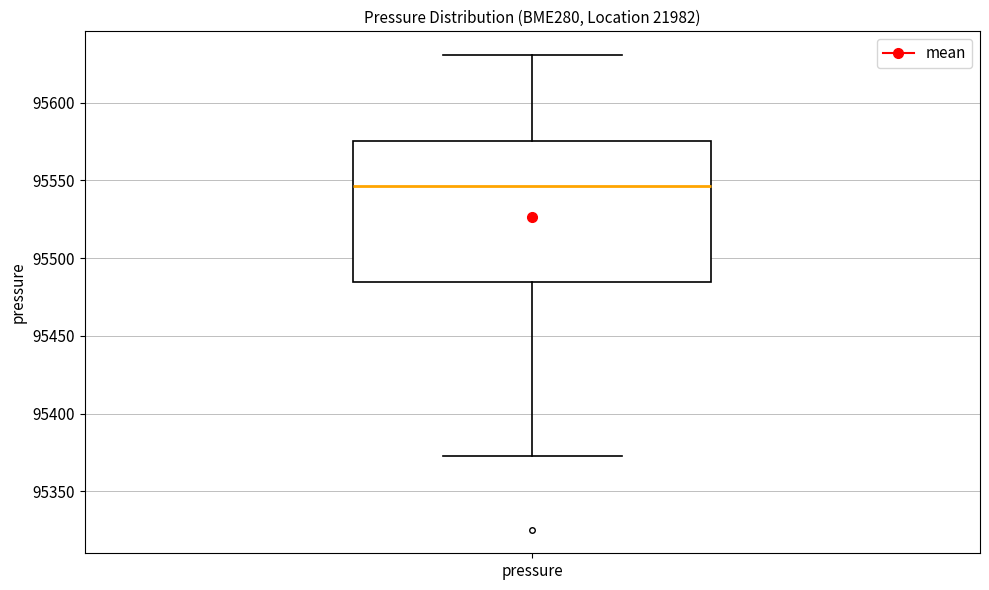

Read this box plot against the y-axis: the position of the median line, the range covered by the box, and the ends of both whiskers. The values are not printed on the chart, so give them approximately, as read against the axis.

median 95545, box 95485 to 95575, whiskers 95375 to 95630